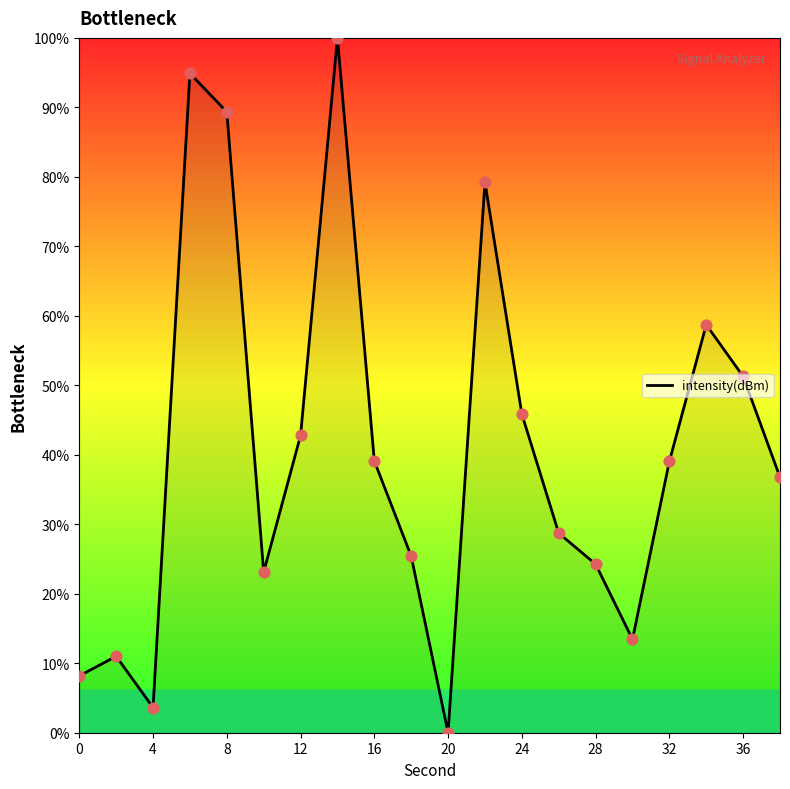

What is the difference between the maximum and minimum values?

100.0